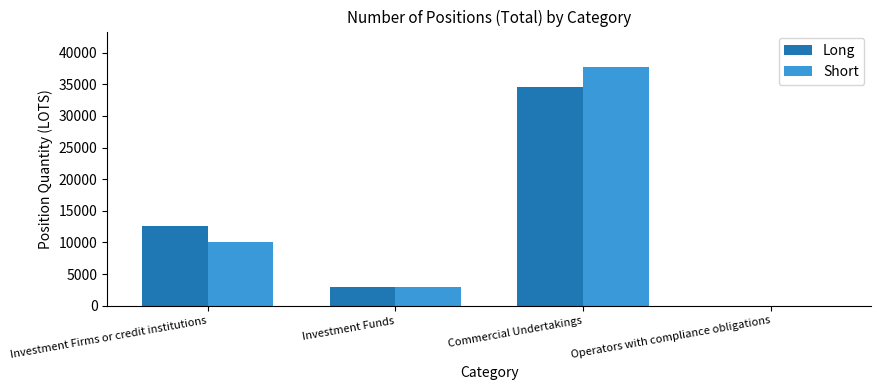

At which label does Long reach its peak?

Commercial Undertakings